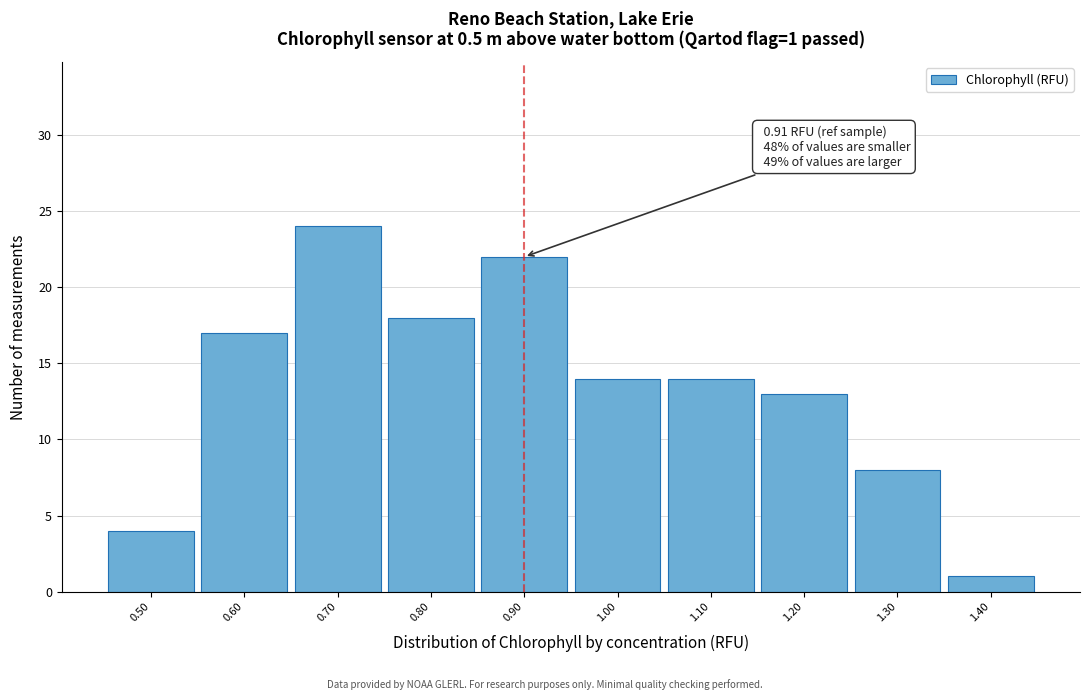

Reading left to right, what are all the values shown in this chart?

0.50=4	0.60=17	0.70=24	0.80=18	0.90=22	1.00=14	1.10=14	1.20=13	1.30=8	1.40=1